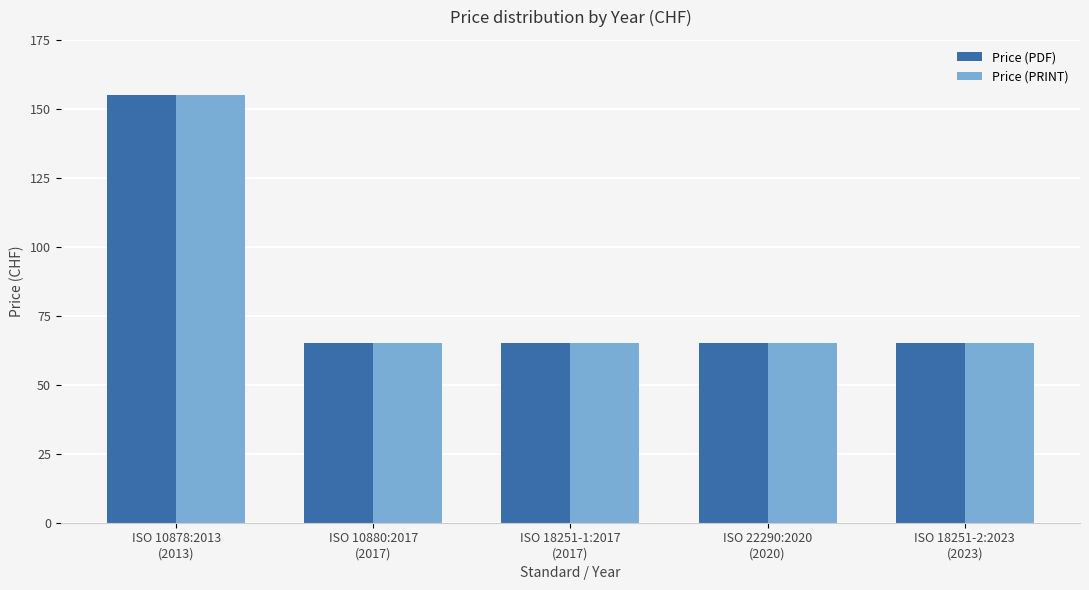

How many bars are there in each group?

2